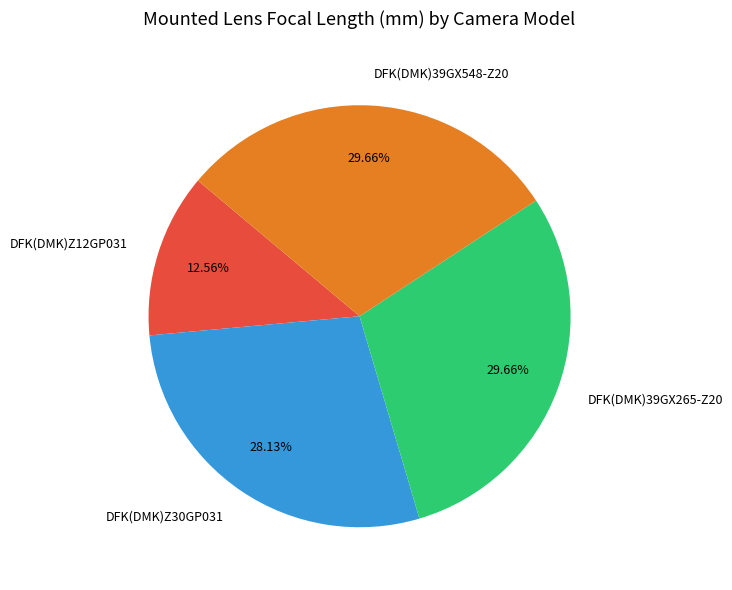

Is there a majority slice in this chart?

No